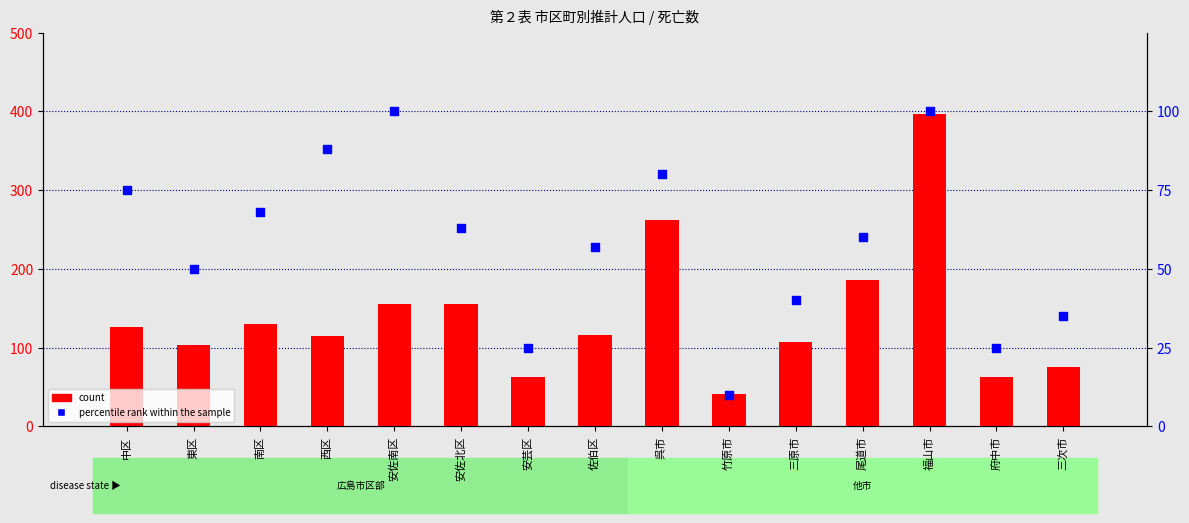

Is the value of count at 南区 greater than the value of percentile rank within the sample at 安佐南区?

Yes